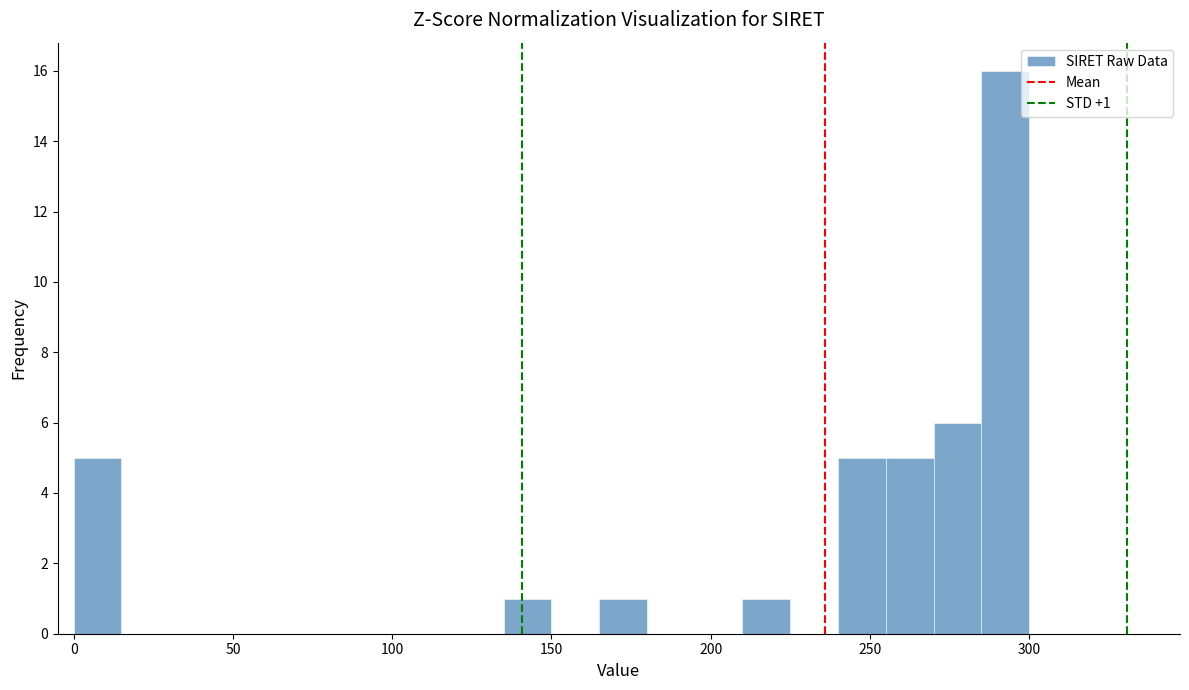

Around what value on the x-axis is the tallest bar? Give the approximate position of its centre, as read against the axis.

295